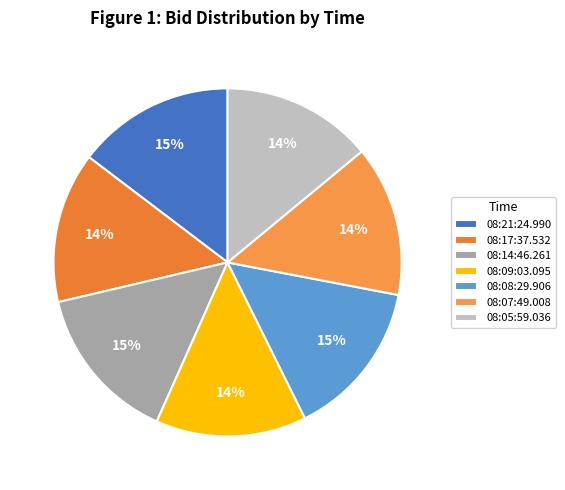

True or false: 08:07:49.008 accounts for 14% of the total.

True